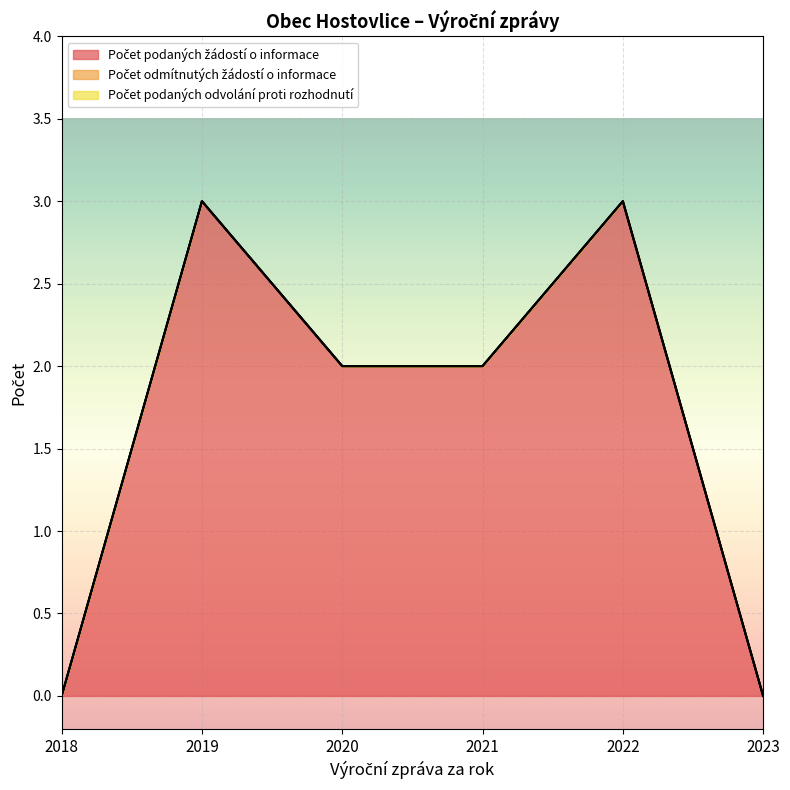

At how many categories does at least one series exceed 0?

4